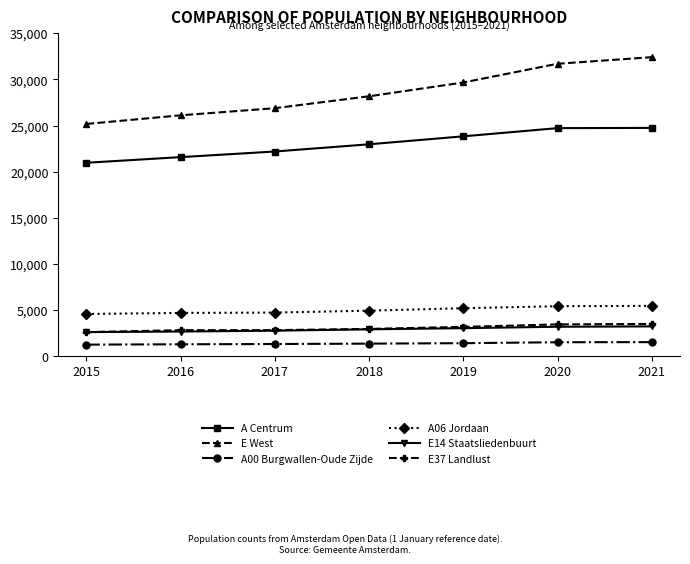

The A Centrum series shows 35611 at 2017. True or false?

False